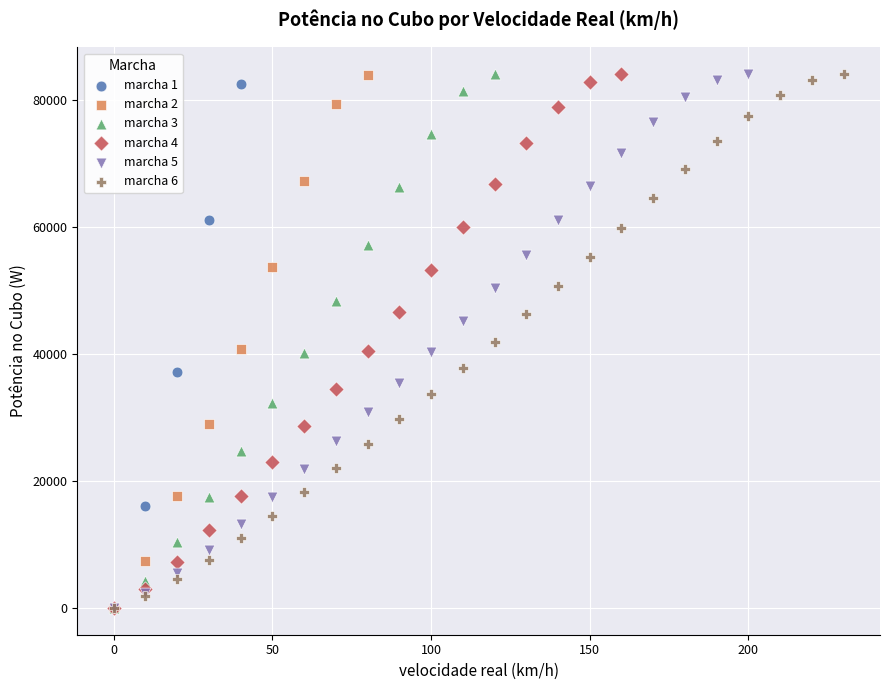

What are all the series names shown in the legend?

marcha 1, marcha 2, marcha 3, marcha 4, marcha 5, marcha 6